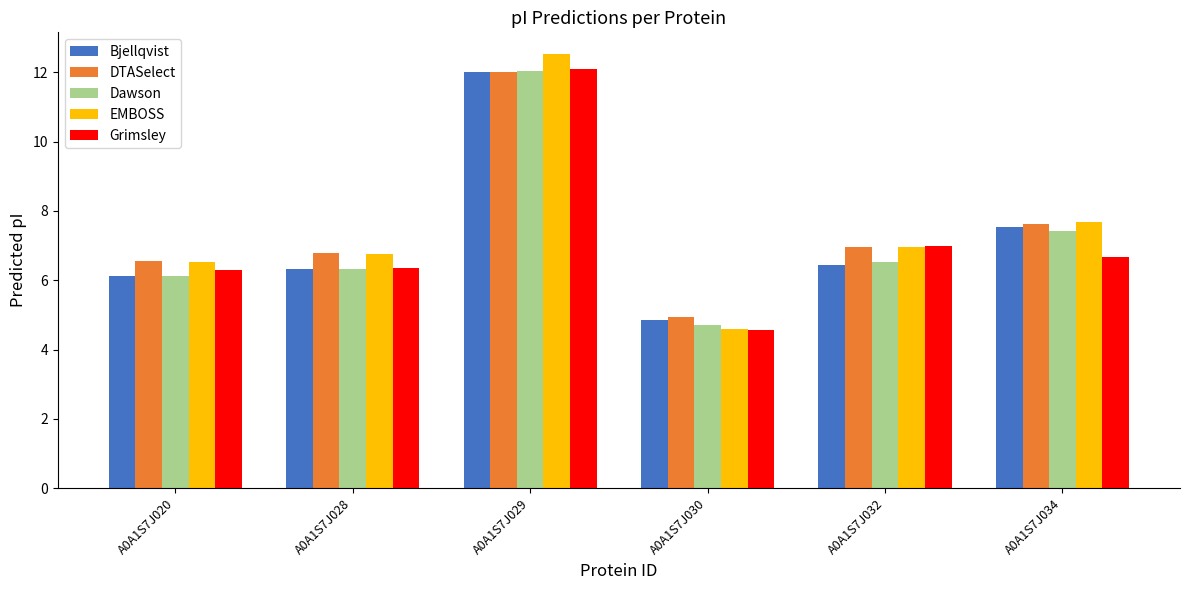

At which label is Dawson closest to 8?

A0A1S7J034